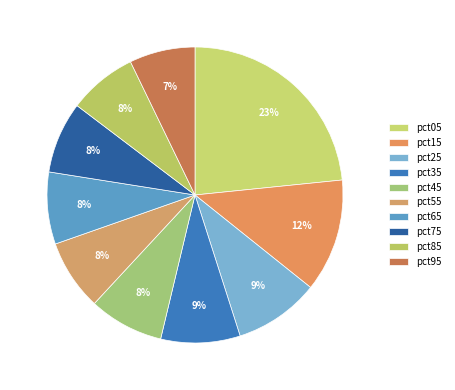

Is it true that pct55 is 8% of the pie?

True